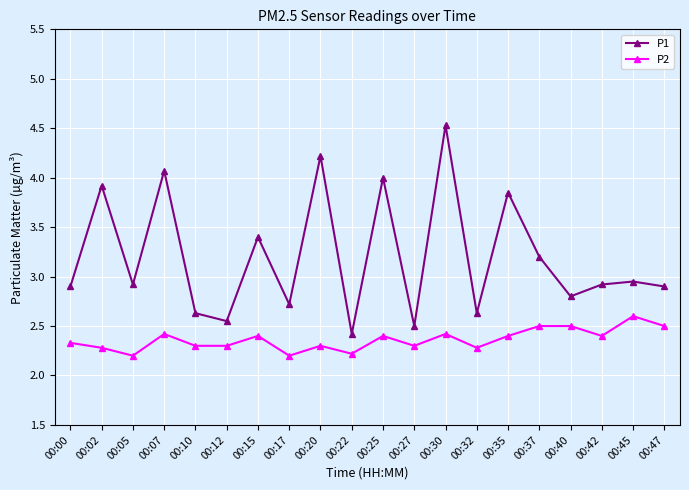

What is the difference between the P1 values at 00:17 and 00:32?

0.1